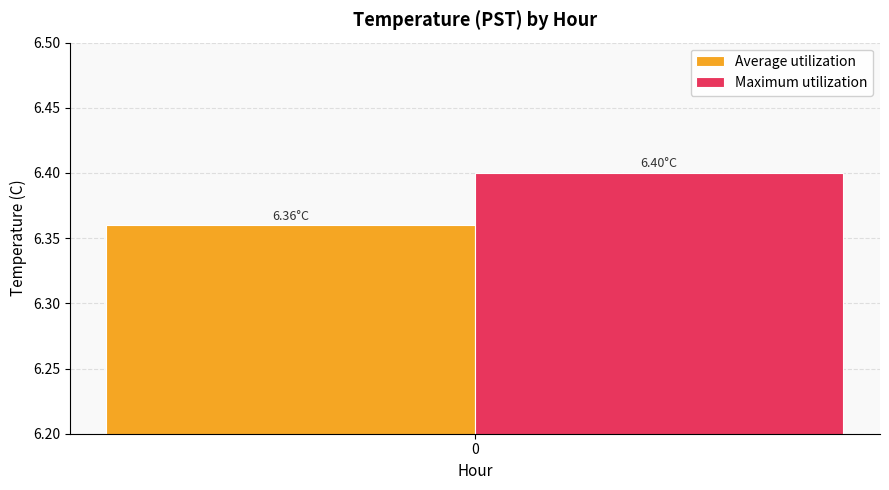

Which series has the widest spread of values?

Average utilization